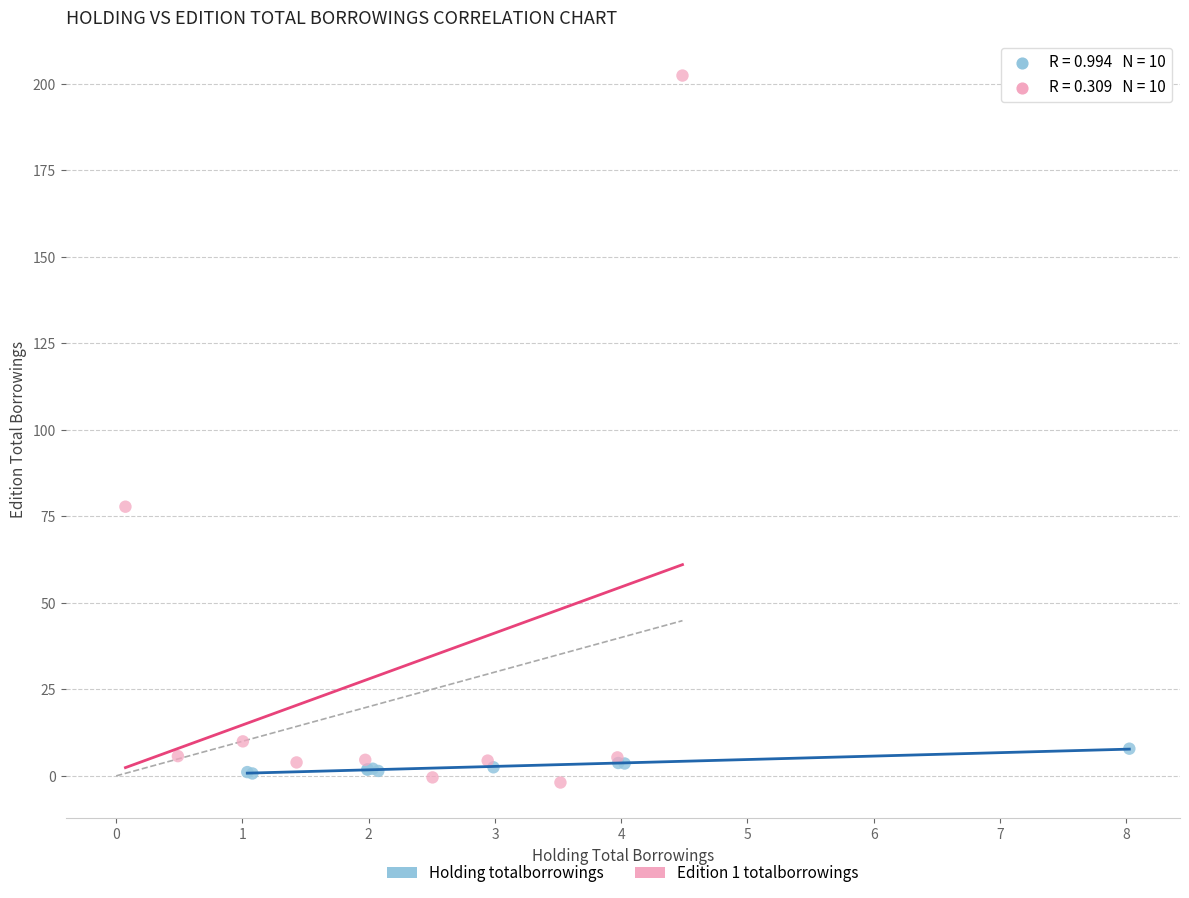

Which series has the widest spread of Y values?

Edition 1 totalborrowings